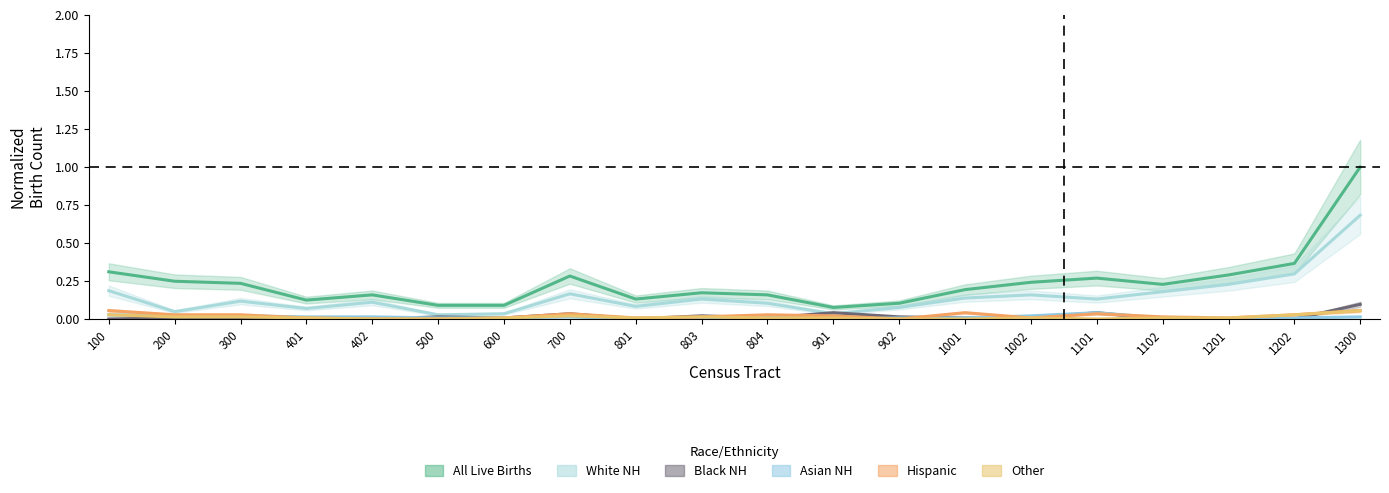

Which series has the widest spread of values?

All Live Births